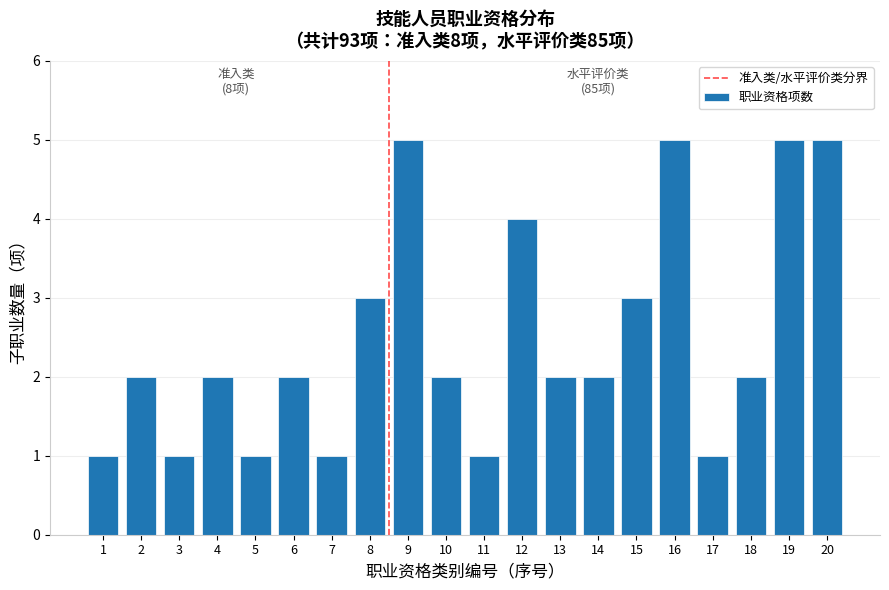

Reading left to right, list all the values displayed in this chart.

1=1	2=2	3=1	4=2	5=1	6=2	7=1	8=3	9=5	10=2	11=1	12=4	13=2	14=2	15=3	16=5	17=1	18=2	19=5	20=5